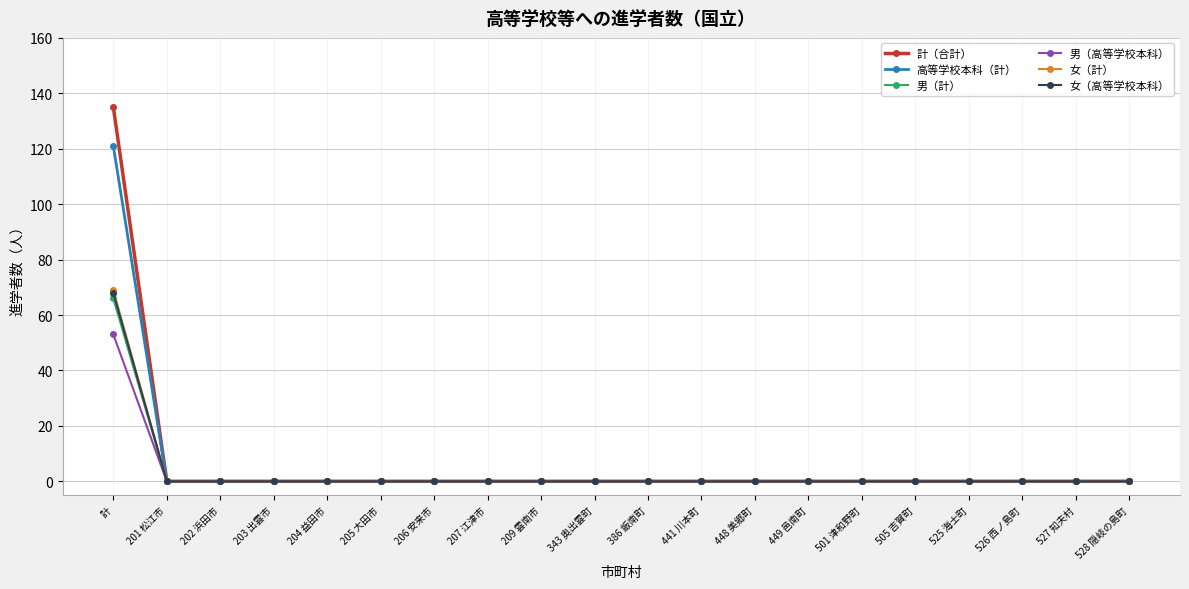

What is the maximum value shown in the chart?

135